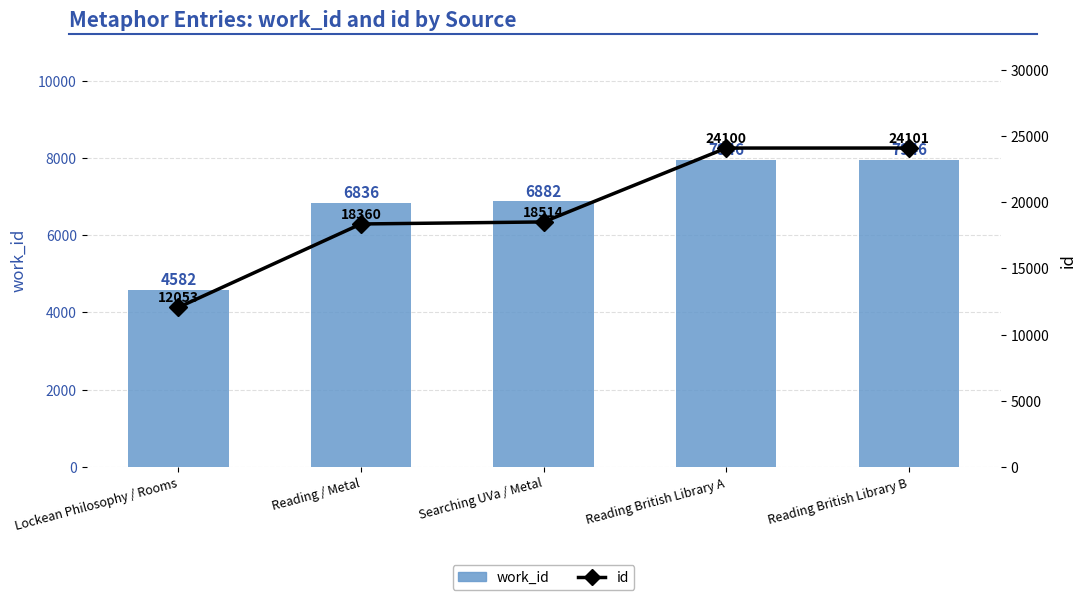

At which label is work_id closest to 6264?

Reading / Metal